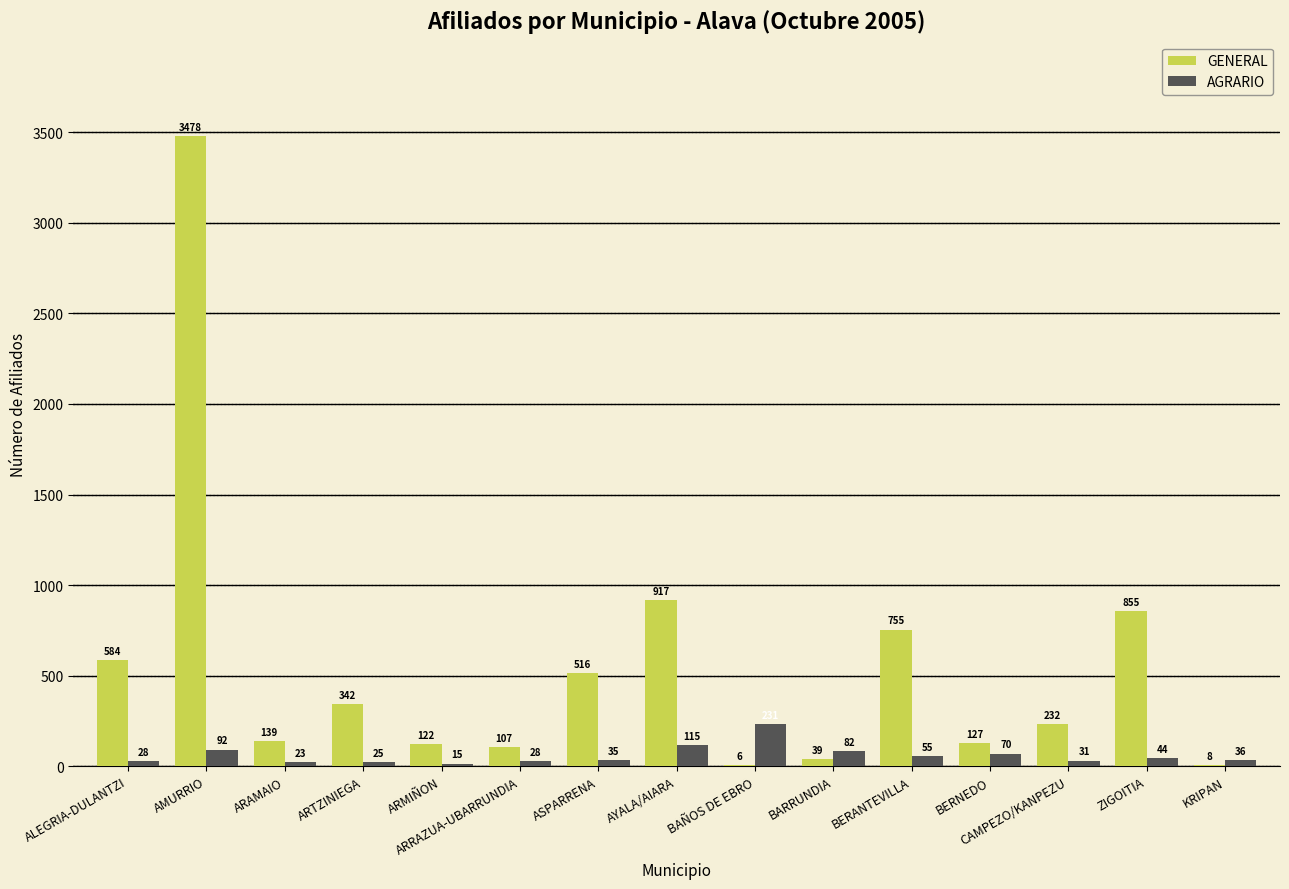

The value of AGRARIO at BAÑOS DE EBRO is 389. True or false?

False